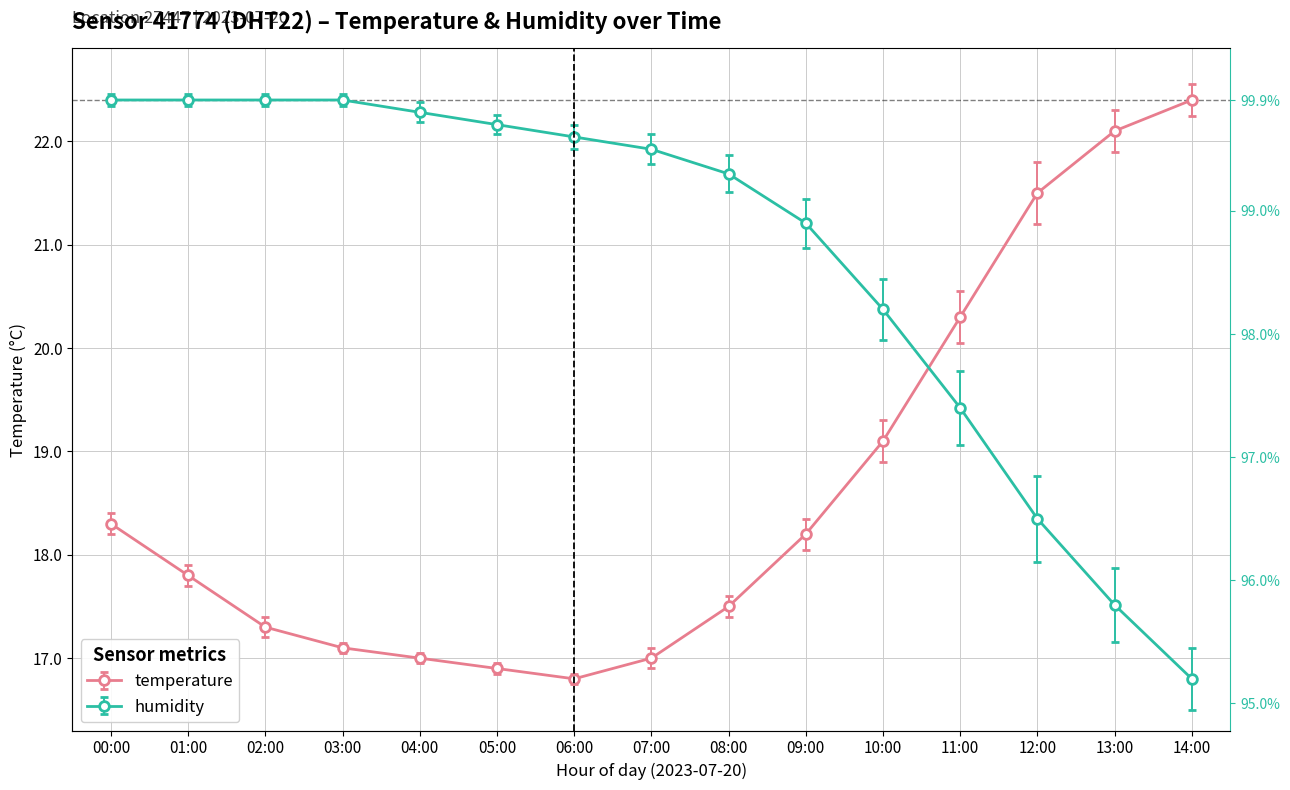

Between 05:00 and 14:00, which is larger?

14:00